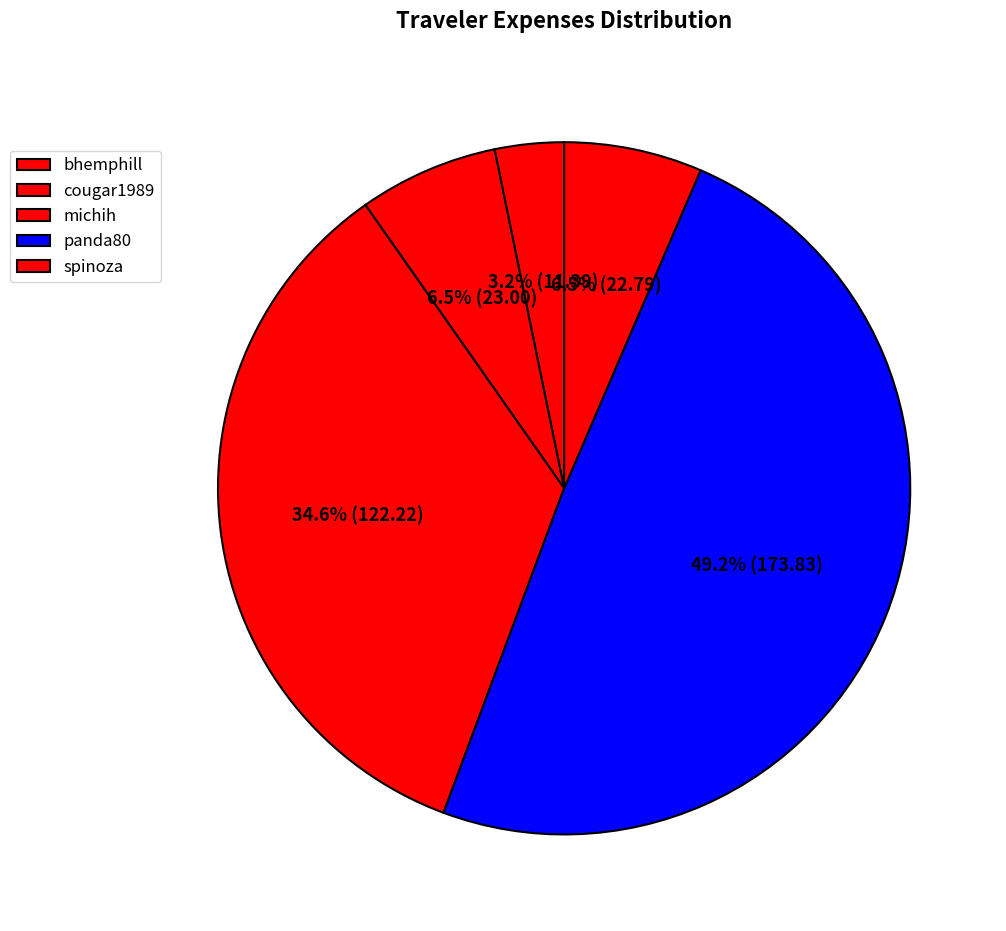

To the nearest percent, what percentage of the pie is bhemphill?

3%